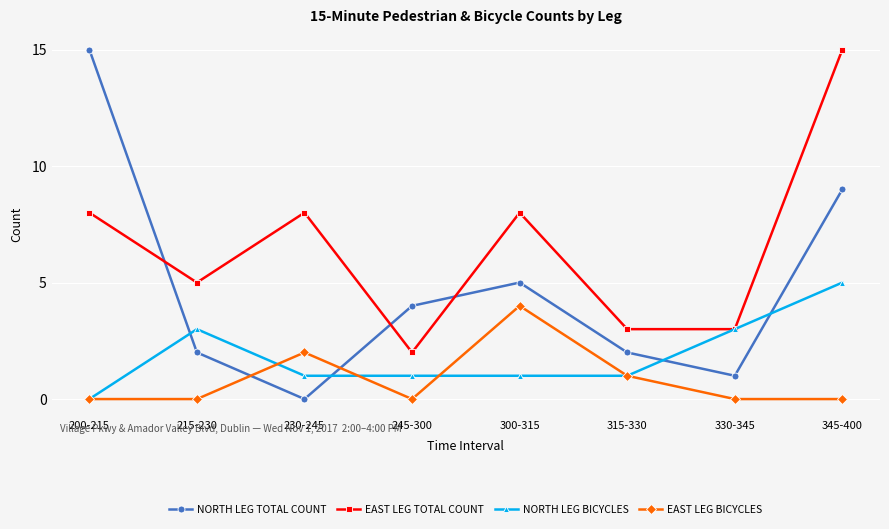

What is the sum of the NORTH LEG BICYCLES values at 345-400 and 315-330?

6